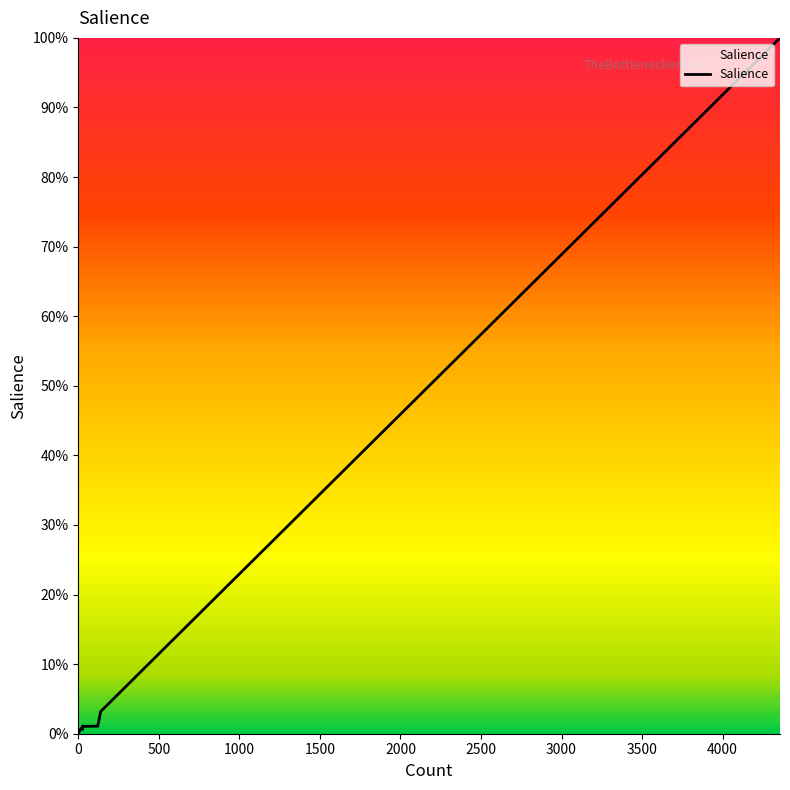

The value at 0 is -0.6. True or false?

False